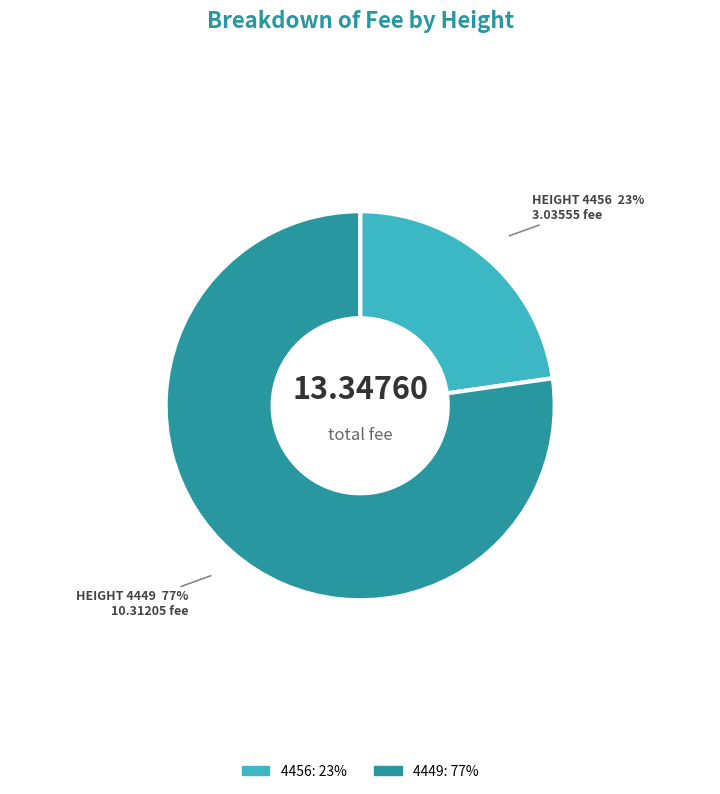

How many slices are in this pie chart?

2